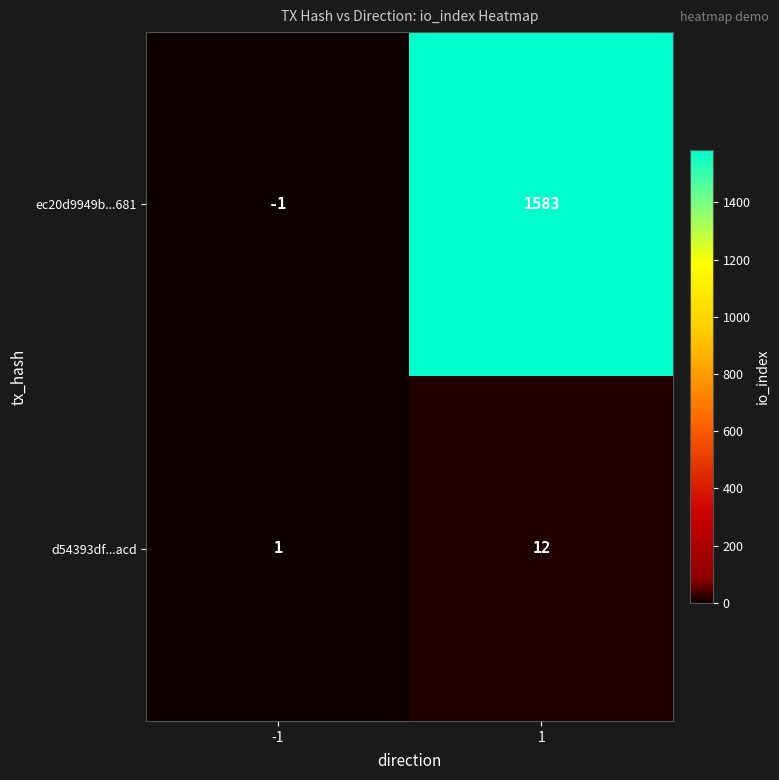

What is the spread (max minus min) of values at 1?

1571